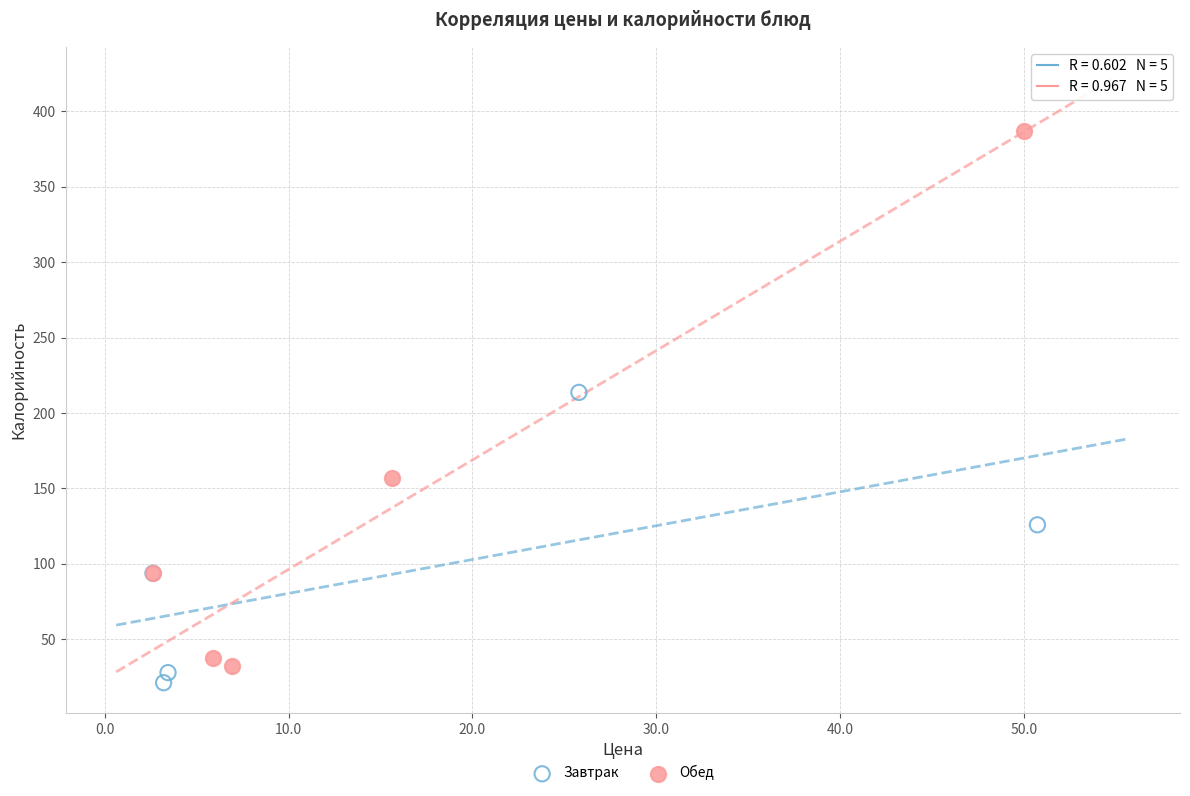

Which series contains the highest Y value?

Обед